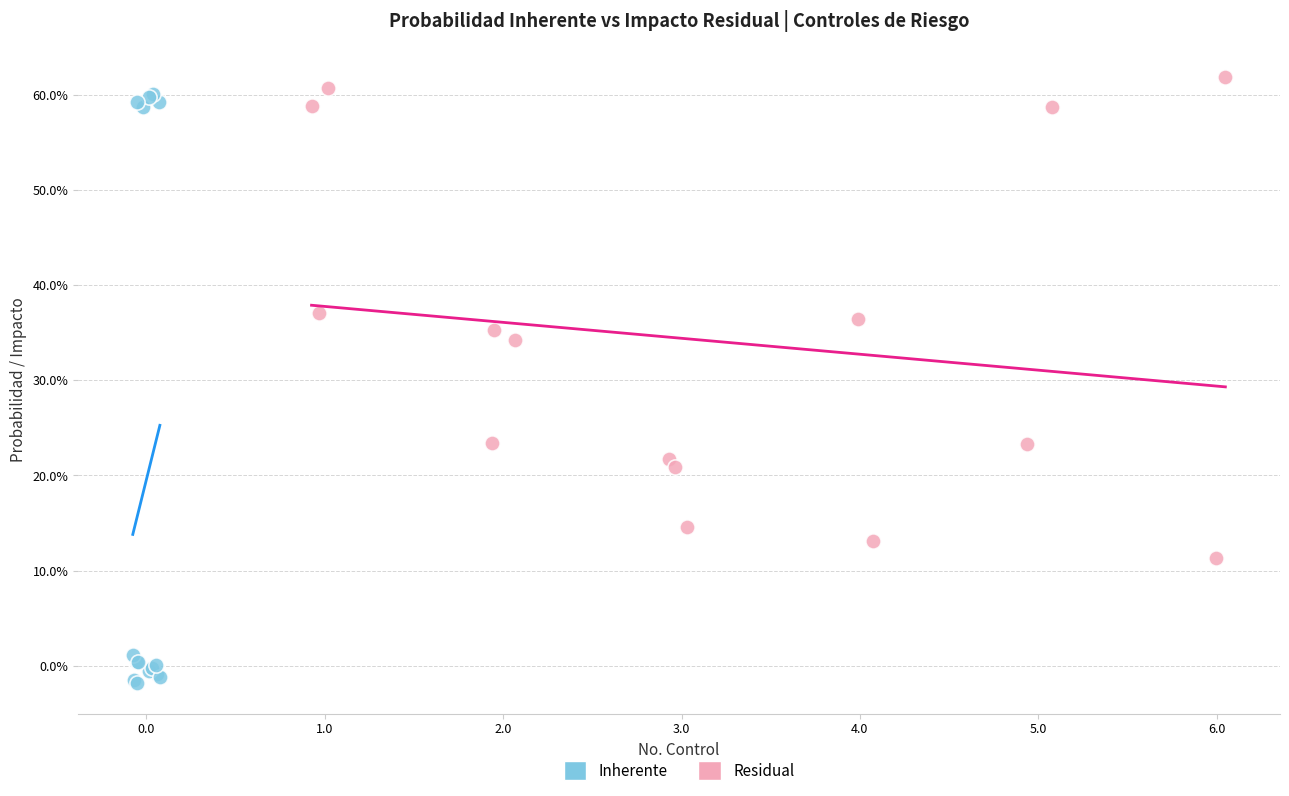

Which series reaches the maximum Y coordinate?

Residual